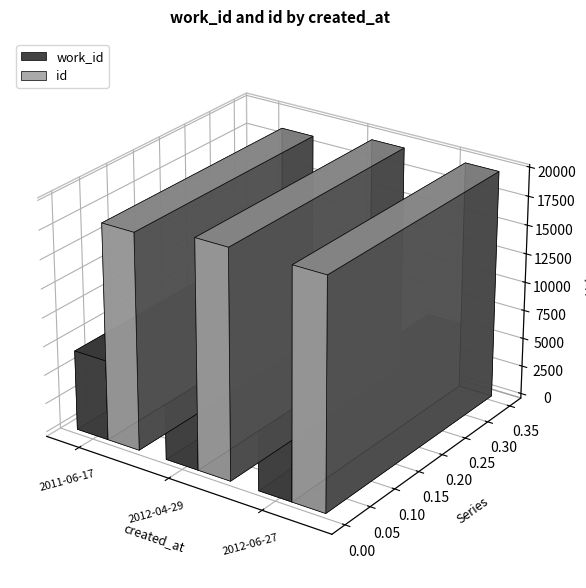

Rank the categories by id value from lowest to highest.

2011-06-17, 2012-04-29, 2012-06-27